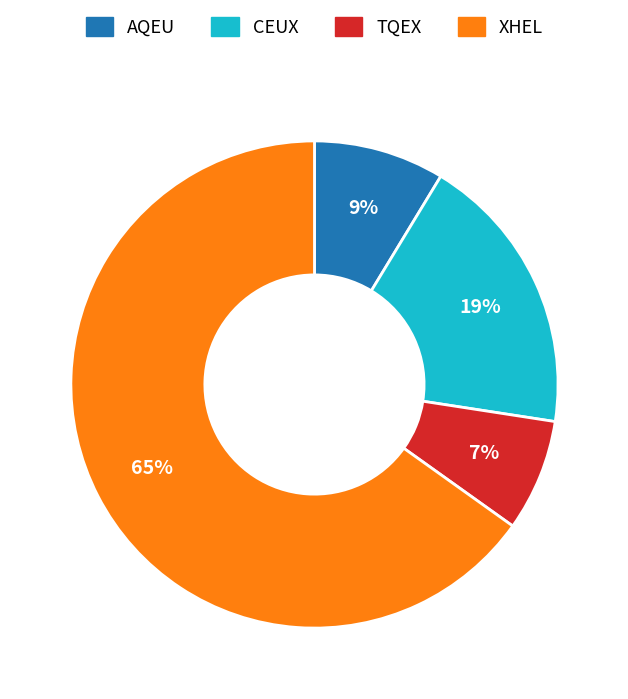

To the nearest percent, what is the difference between the largest and smallest slice percentages?

58%